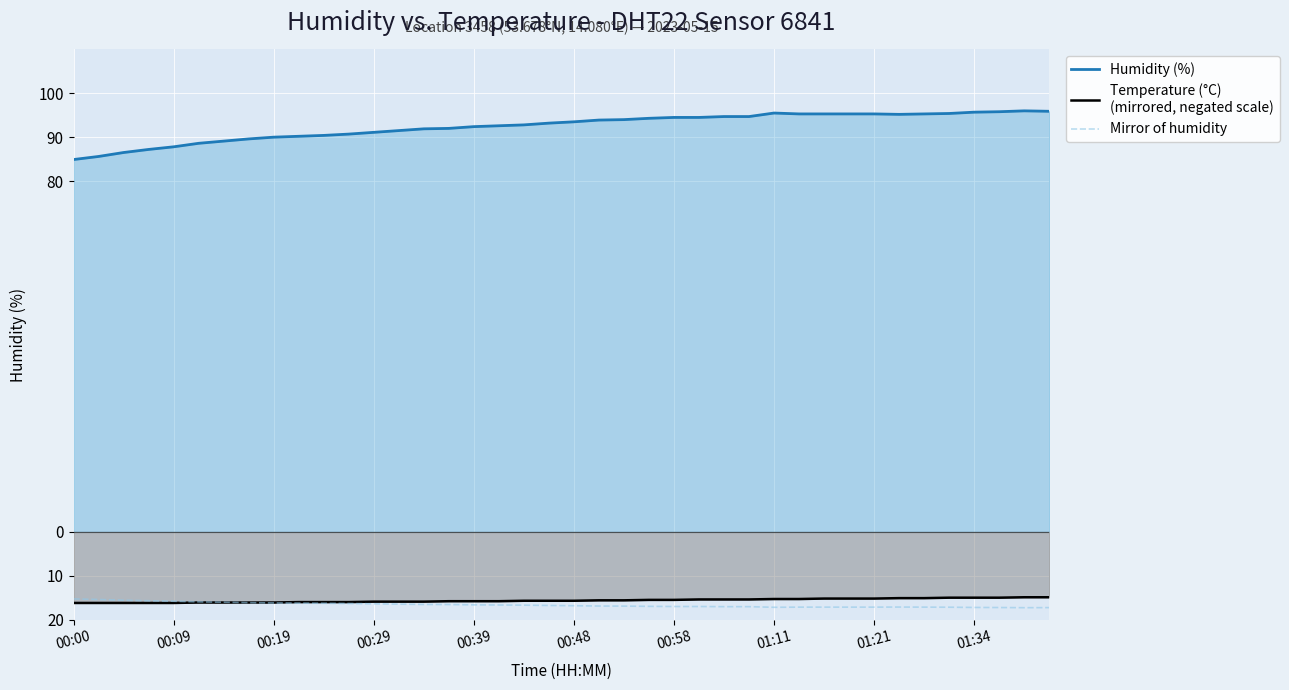

How many lines are shown in the chart?

3